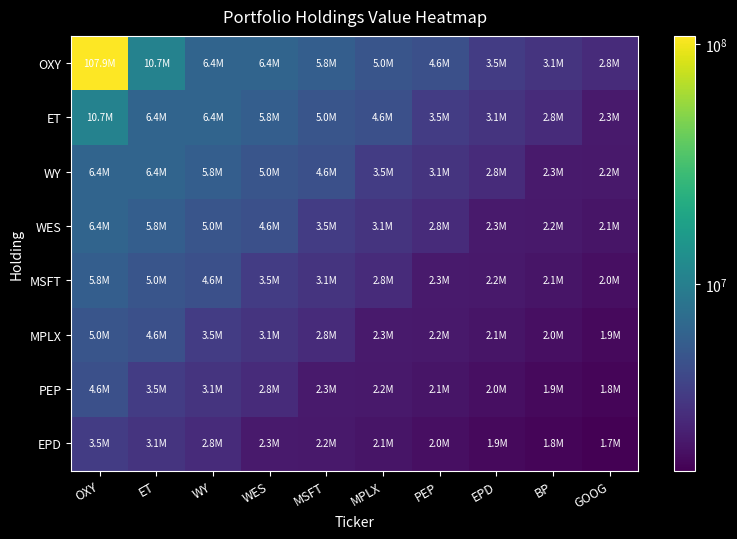

Reading right to left, what are all the values shown in this chart?

OXY: GOOG=2798000	BP=3104000	EPD=3500000	PEP=4607000	MPLX=4998000	MSFT=5792000	WES=6369000	WY=6420000	ET=10665000	OXY=107947000
ET: GOOG=2252000	BP=2798000	EPD=3104000	PEP=3500000	MPLX=4607000	MSFT=4998000	WES=5792000	WY=6369000	ET=6420000	OXY=10665000
WY: GOOG=2229000	BP=2252000	EPD=2798000	PEP=3104000	MPLX=3500000	MSFT=4607000	WES=4998000	WY=5792000	ET=6369000	OXY=6420000
WES: GOOG=2123000	BP=2229000	EPD=2252000	PEP=2798000	MPLX=3104000	MSFT=3500000	WES=4607000	WY=4998000	ET=5792000	OXY=6369000
MSFT: GOOG=1971000	BP=2123000	EPD=2229000	PEP=2252000	MPLX=2798000	MSFT=3104000	WES=3500000	WY=4607000	ET=4998000	OXY=5792000
MPLX: GOOG=1859000	BP=1971000	EPD=2123000	PEP=2229000	MPLX=2252000	MSFT=2798000	WES=3104000	WY=3500000	ET=4607000	OXY=4998000
PEP: GOOG=1782000	BP=1859000	EPD=1971000	PEP=2123000	MPLX=2229000	MSFT=2252000	WES=2798000	WY=3104000	ET=3500000	OXY=4607000
EPD: GOOG=1672000	BP=1782000	EPD=1859000	PEP=1971000	MPLX=2123000	MSFT=2229000	WES=2252000	WY=2798000	ET=3104000	OXY=3500000